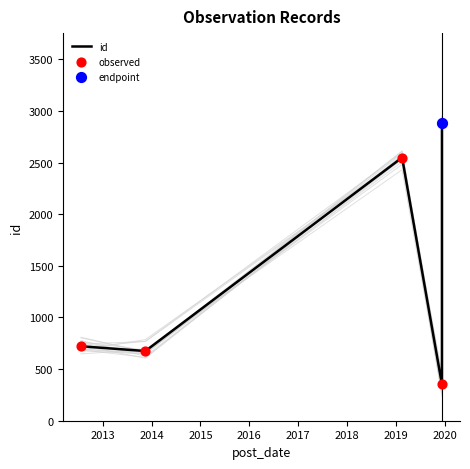

Which series reaches the maximum Y coordinate?

id